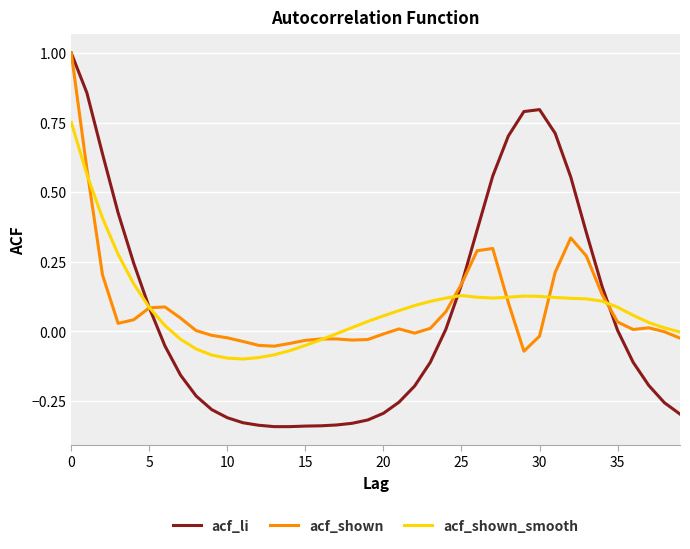

What is the greatest value displayed?

1.0